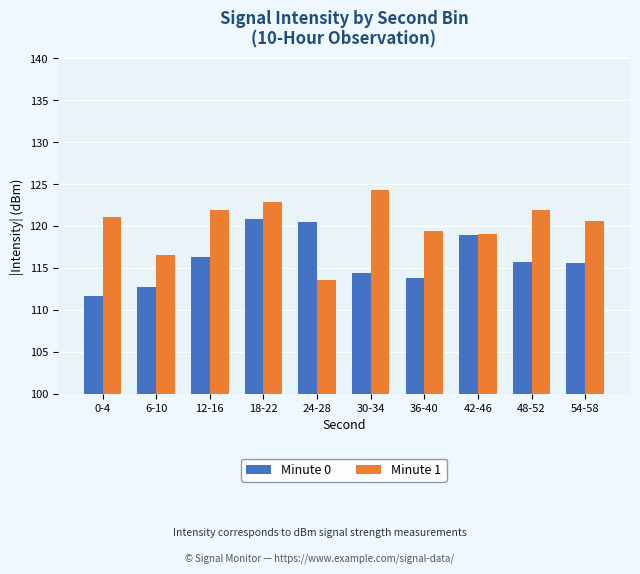

Which label corresponds to the largest value in the chart?

30-34